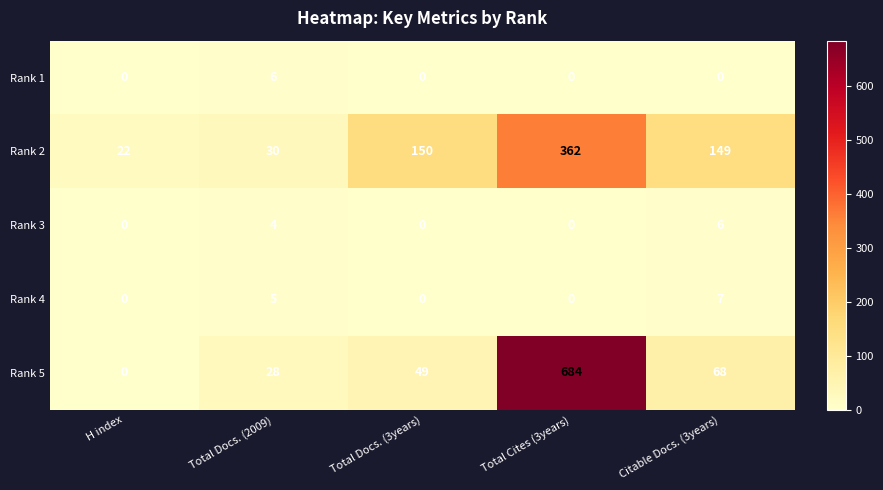

How many distinct data groups are displayed?

5